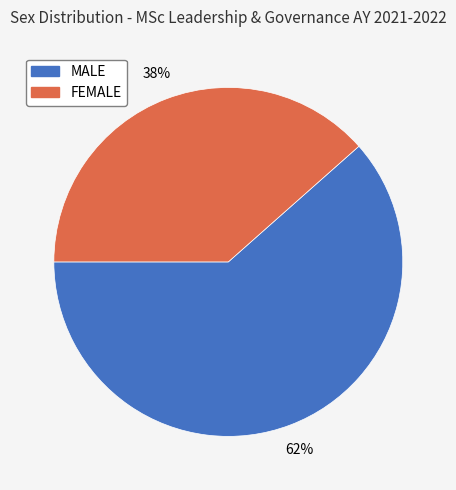

Combined, do FEMALE and MALE account for over 50%?

Yes